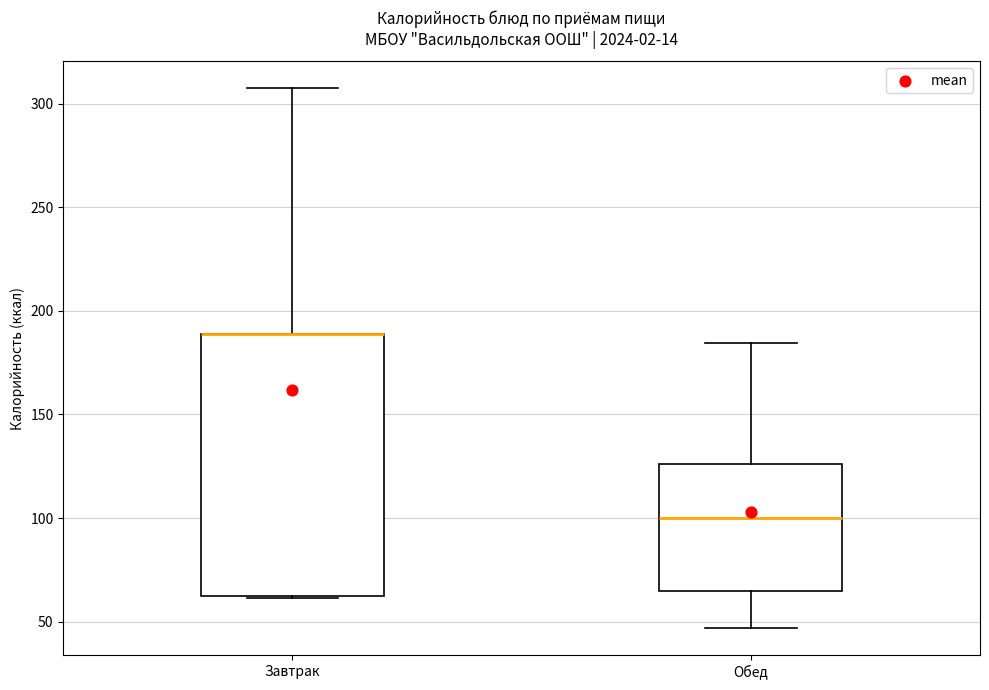

Where does the median line of the box for Обед sit on the y-axis? The values are not printed on the chart, so give them approximately, as read against the axis.

100